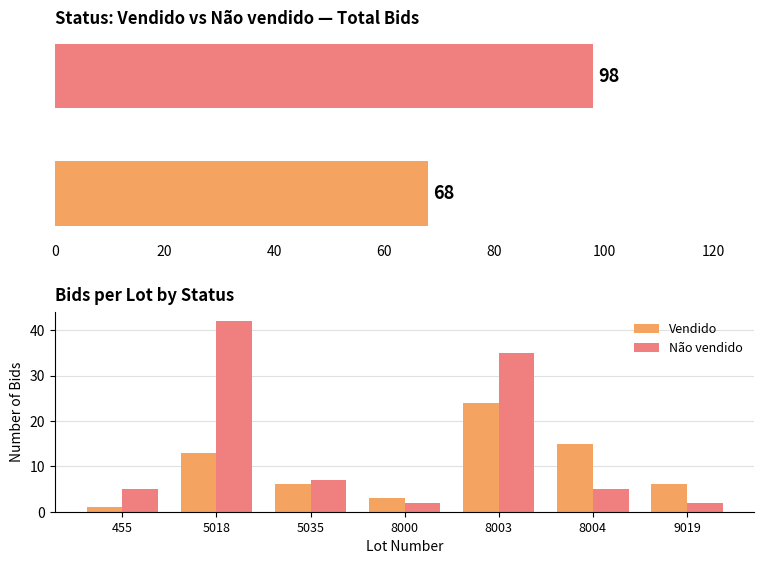

List the series in order of their overall mean, lowest first.

Vendido, Não vendido